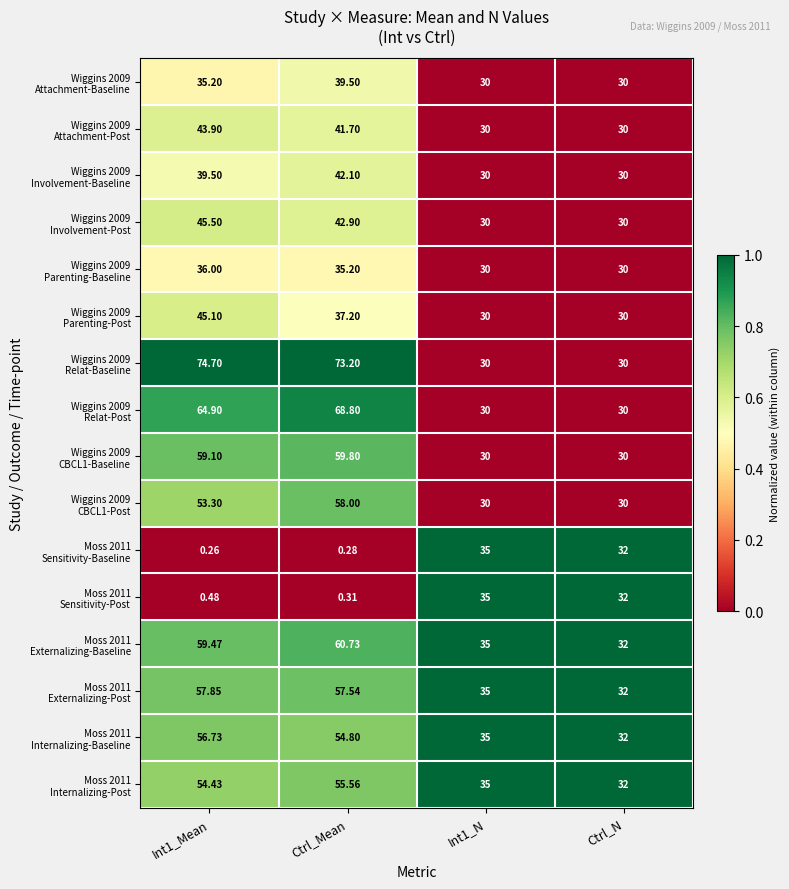

How many data points does each series have?

4